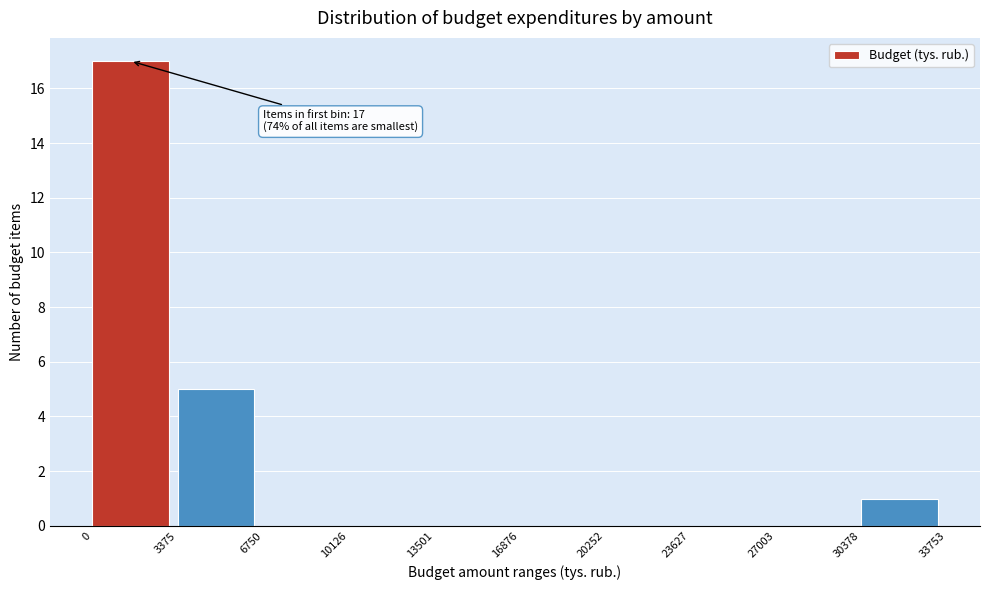

Which range on the x-axis has the tallest bar?

0 to 3375